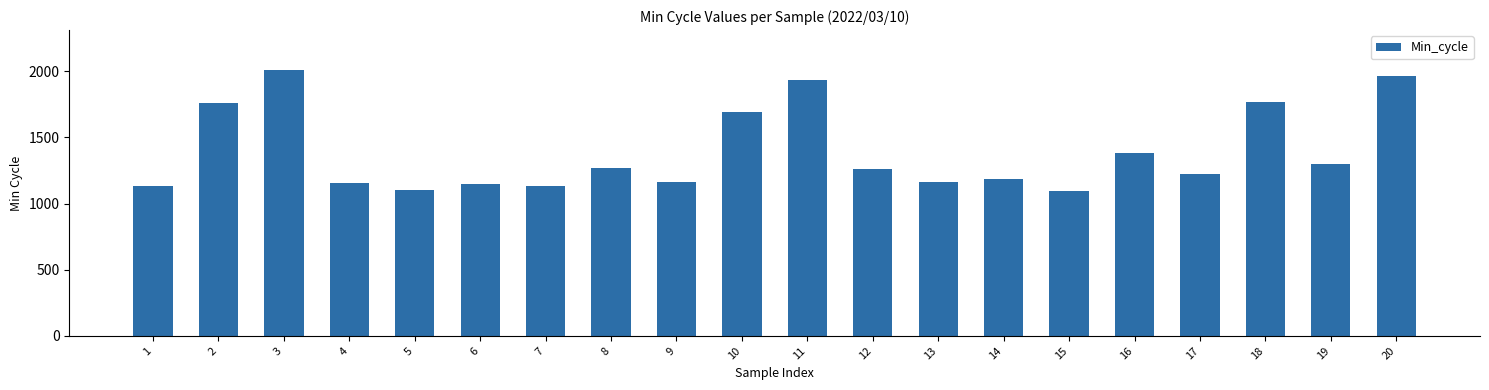

The value at 20 is 1966. True or false?

True